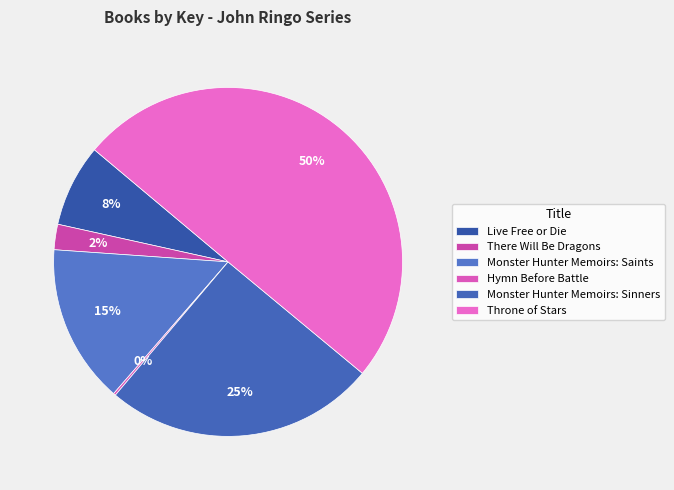

Count the number of slices in the pie.

6